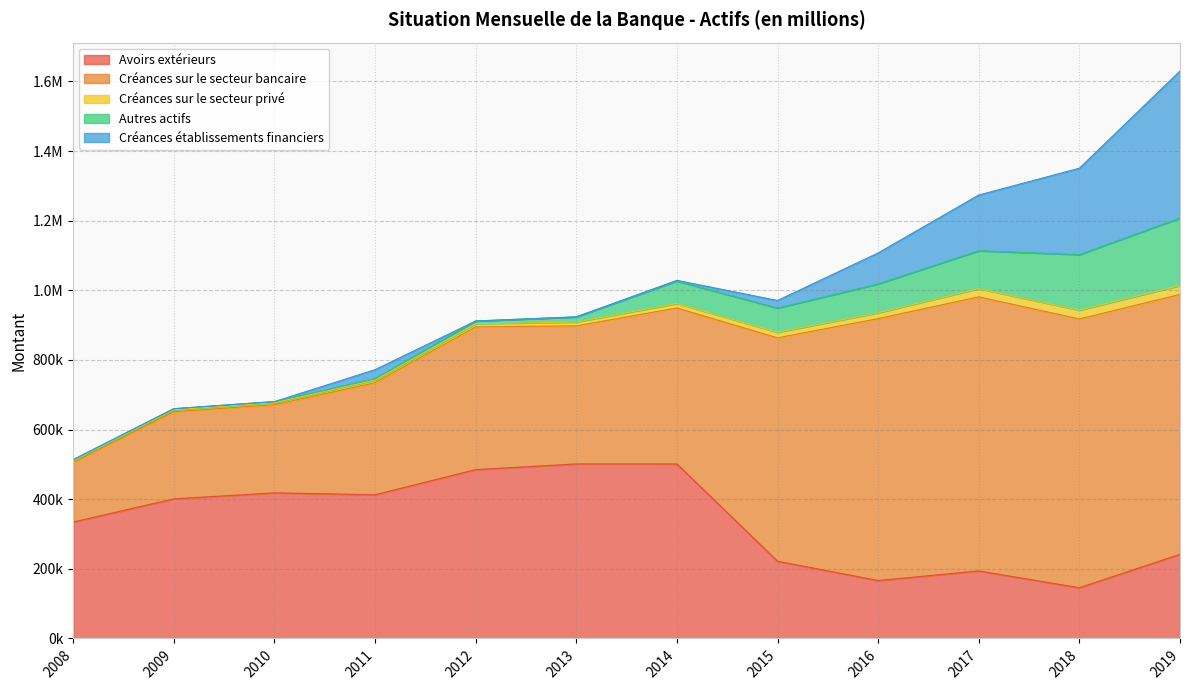

What is the difference between the highest and lowest values at 2014?

499214.7